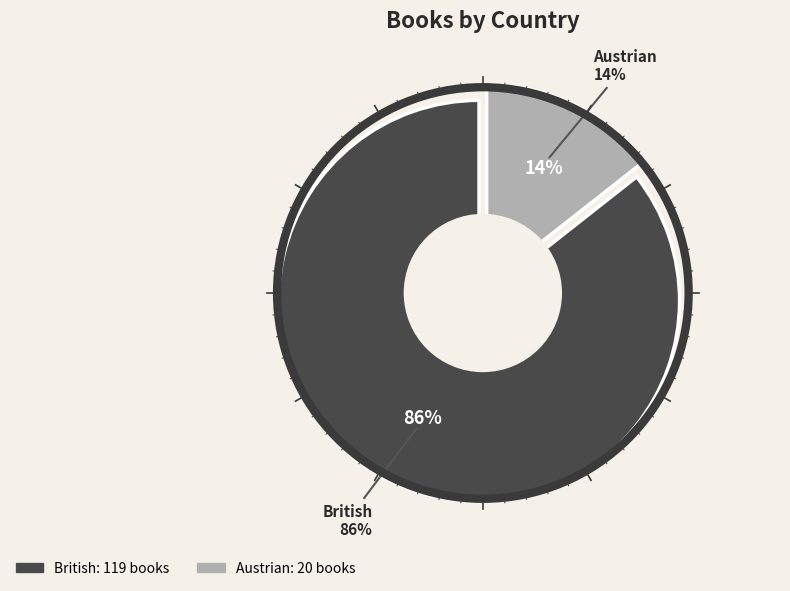

What is the smallest slice in the pie chart?

Austrian